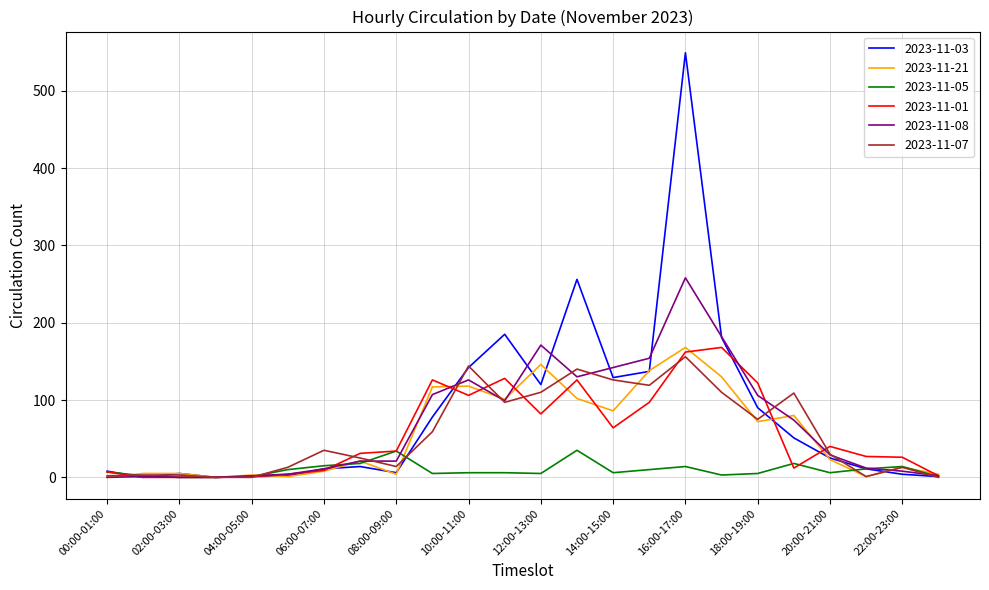

True or false: 2023-11-08 and 2023-11-05 intersect in this chart.

True